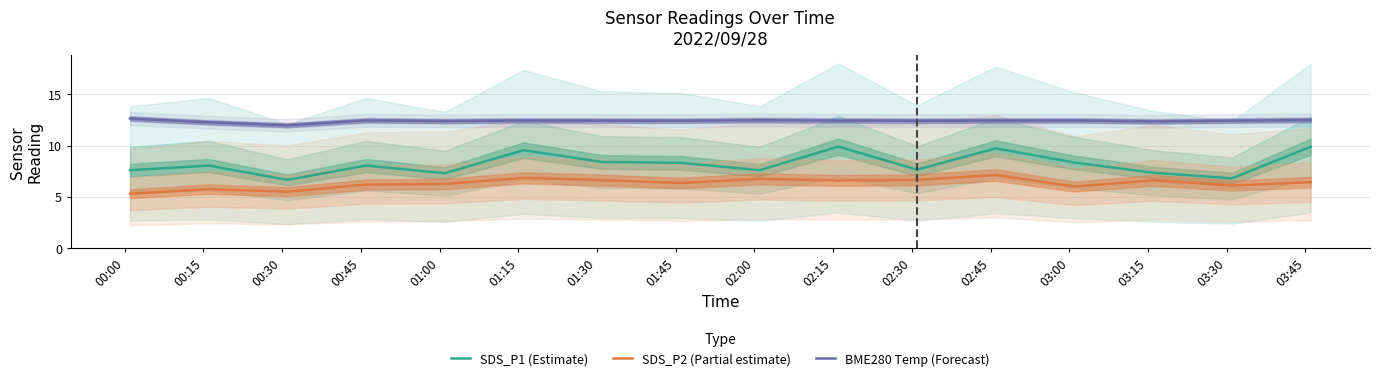

Which series has the largest total across all categories?

BME280 Temp (Forecast)